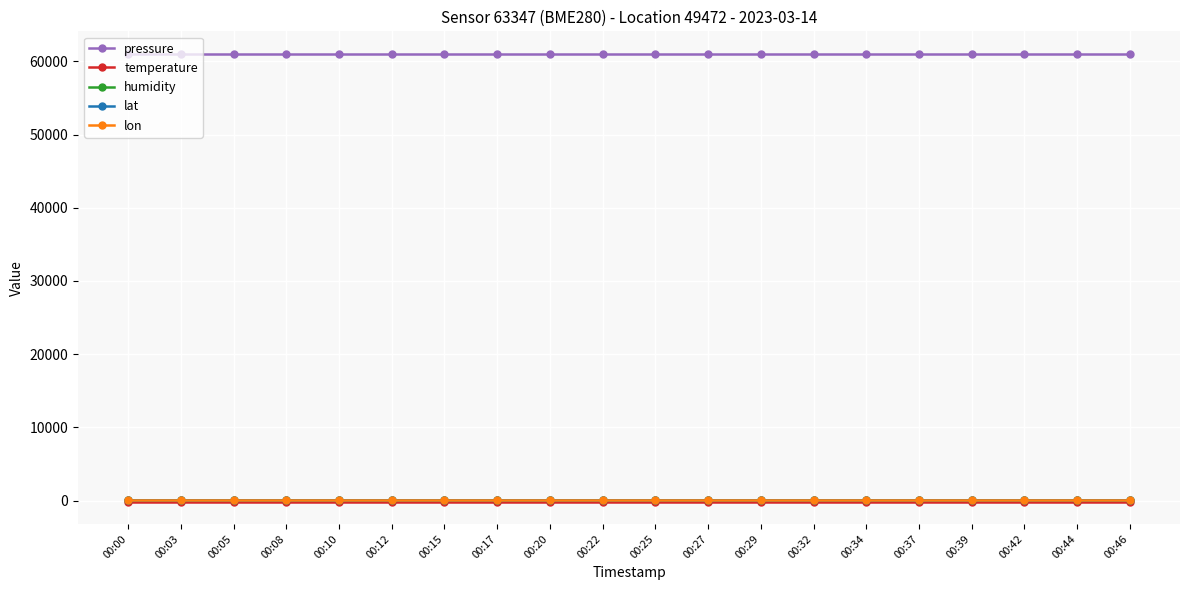

Is it true that lat equals 49.9 at 00:12?

True